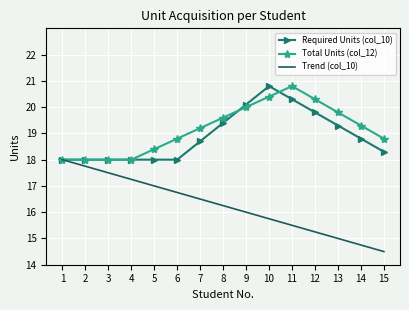

What is the highest value of the Trend (col_10) series?

18.0